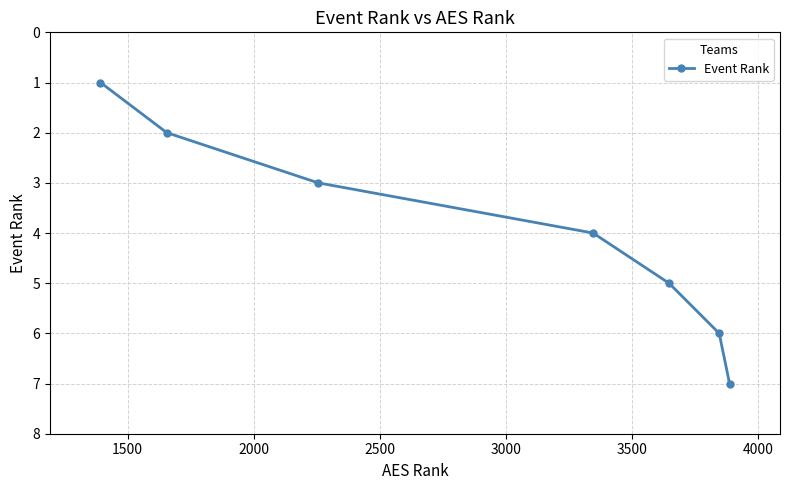

True or false: there are more than 2 points higher than both neighbors.

False